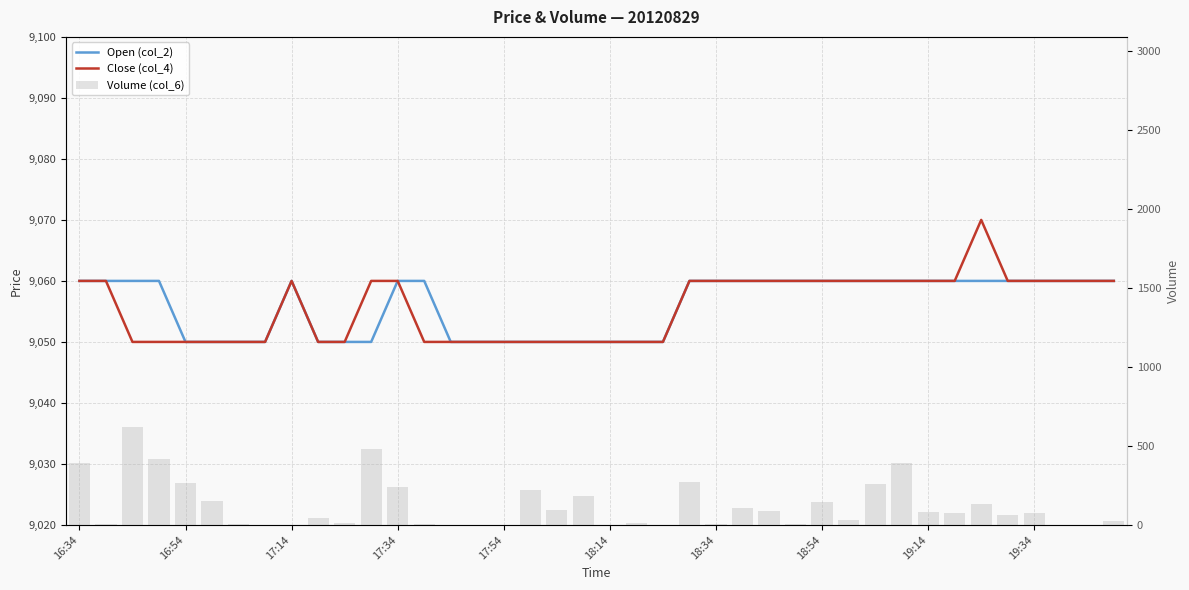

What is the sum of all Close (col_4) values?

362230